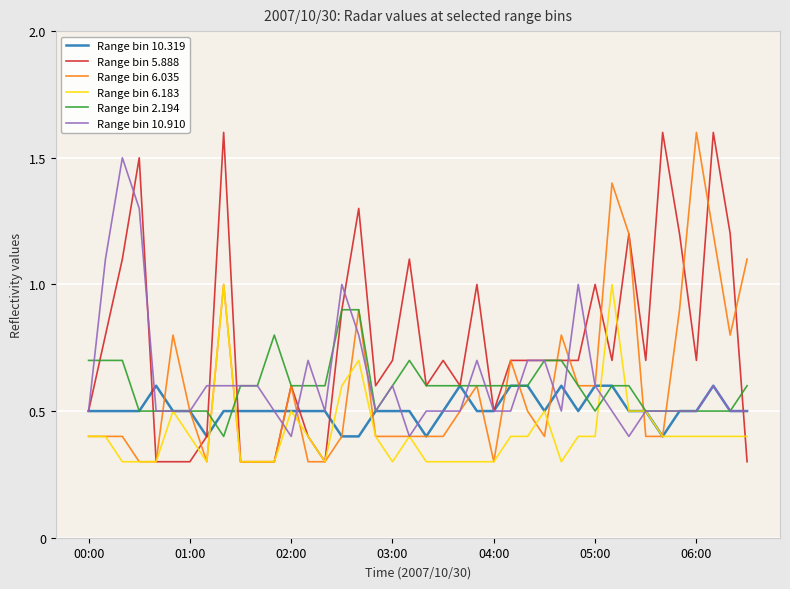

Reading right to left, transcribe all the data shown in this chart.

Range bin 10.319: 0.5	0.5	0.6	0.5	0.5	0.4	0.5	0.5	0.6	0.6	0.5	0.6	0.5	0.6	0.6	0.5	0.5	0.6	0.5	0.4	0.5	0.5	0.5	0.4	0.4	0.5	0.5	0.5	0.5	0.5	0.5	0.5	0.4	0.5	0.5	0.6	0.5	0.5	0.5	0.5
Range bin 5.888: 0.3	1.2	1.6	0.7	1.2	1.6	0.7	1.2	0.7	1.0	0.7	0.7	0.7	0.7	0.7	0.5	1.0	0.6	0.7	0.6	1.1	0.7	0.6	1.3	0.9	0.3	0.4	0.6	0.3	0.3	0.3	1.6	0.4	0.3	0.3	0.3	1.5	1.1	0.8	0.5
Range bin 6.035: 1.1	0.8	1.2	1.6	0.9	0.4	0.4	1.2	1.4	0.6	0.6	0.8	0.4	0.5	0.7	0.3	0.6	0.5	0.4	0.4	0.4	0.4	0.4	0.9	0.4	0.3	0.3	0.6	0.3	0.3	0.3	1.0	0.3	0.5	0.8	0.3	0.3	0.4	0.4	0.4
Range bin 6.183: 0.4	0.4	0.4	0.4	0.4	0.4	0.5	0.5	1.0	0.4	0.4	0.3	0.5	0.4	0.4	0.3	0.3	0.3	0.3	0.3	0.4	0.3	0.4	0.7	0.6	0.3	0.4	0.5	0.3	0.3	0.3	1.0	0.3	0.4	0.5	0.3	0.3	0.3	0.4	0.4
Range bin 2.194: 0.6	0.5	0.5	0.5	0.5	0.5	0.5	0.6	0.6	0.5	0.6	0.7	0.7	0.6	0.6	0.6	0.6	0.6	0.6	0.6	0.7	0.6	0.5	0.9	0.9	0.6	0.6	0.6	0.8	0.6	0.6	0.4	0.5	0.5	0.5	0.5	0.5	0.7	0.7	0.7
Range bin 10.910: 0.5	0.5	0.6	0.5	0.5	0.5	0.5	0.4	0.5	0.6	1.0	0.5	0.7	0.7	0.5	0.5	0.7	0.5	0.5	0.5	0.4	0.6	0.5	0.8	1.0	0.5	0.7	0.4	0.5	0.6	0.6	0.6	0.6	0.5	0.5	0.5	1.3	1.5	1.1	0.5